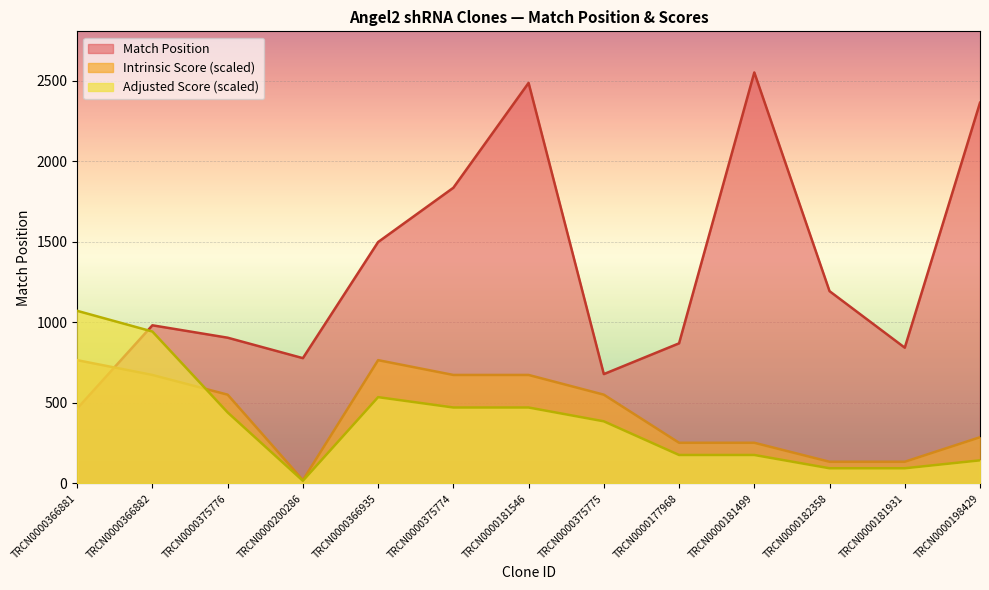

What is the total value across all series at TRCN0000177968?

1299.5